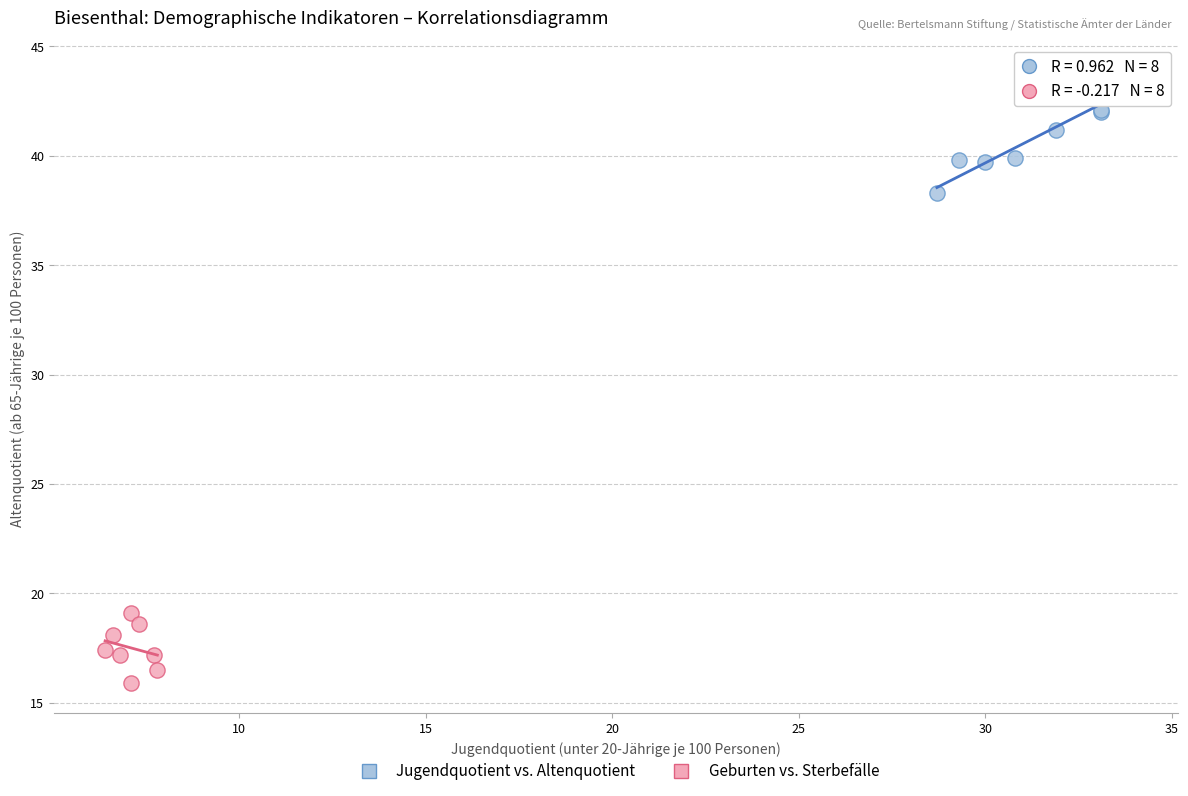

Which series contains the highest Y value?

Jugendquotient vs. Altenquotient